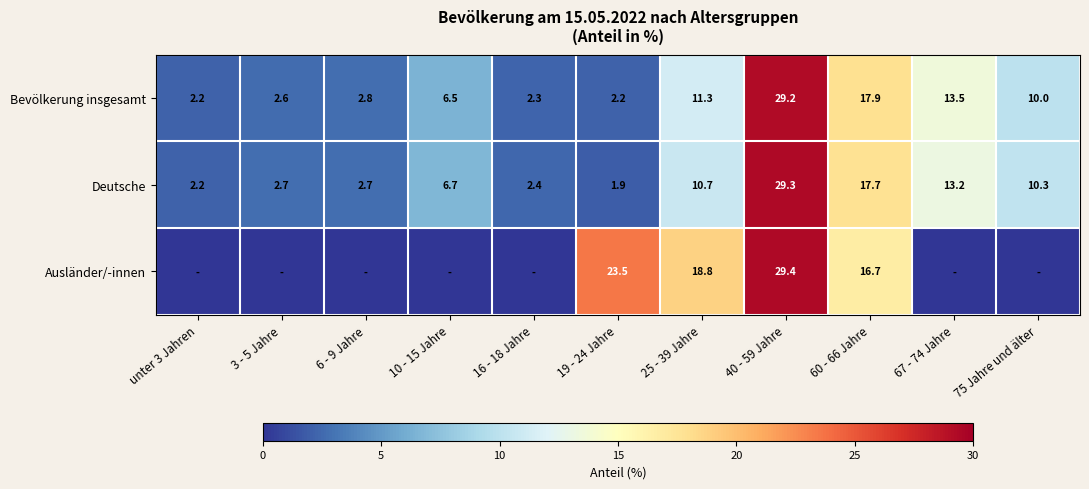

The Deutsche series shows 17.7 at 60 - 66 Jahre. True or false?

True